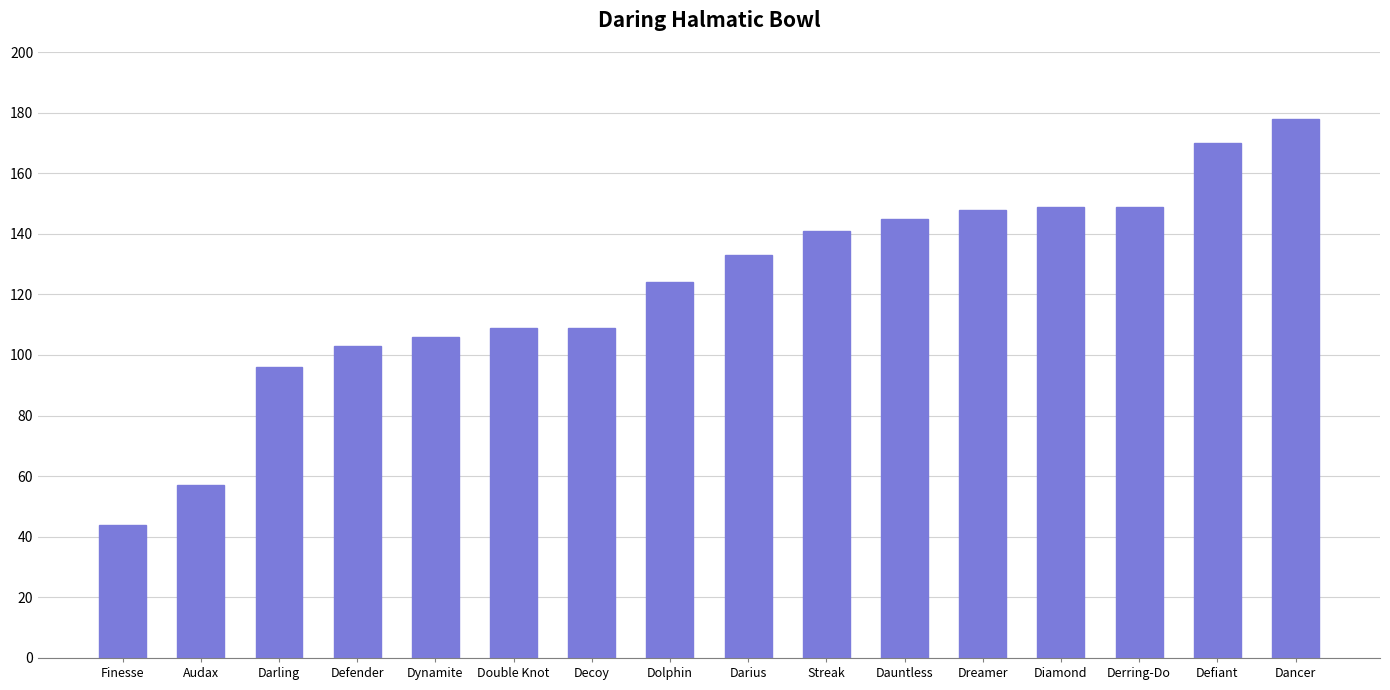

Does the chart contain any negative values?

No